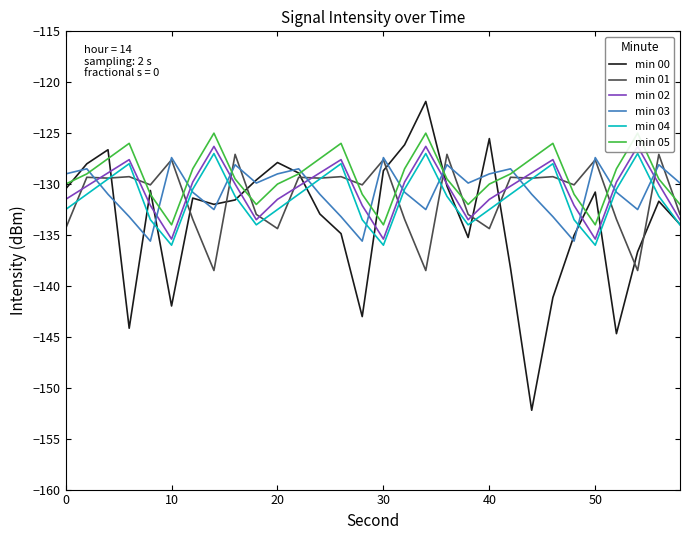

What is the sum of all min 00 values?

-4006.1